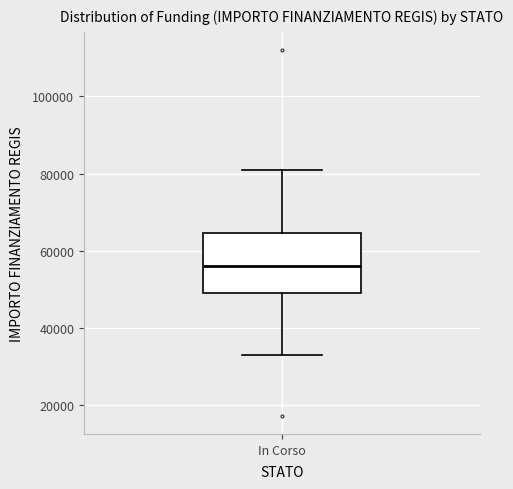

Where does the lower whisker of the box for In Corso end on the y-axis? The values are not printed on the chart, so give them approximately, as read against the axis.

32000